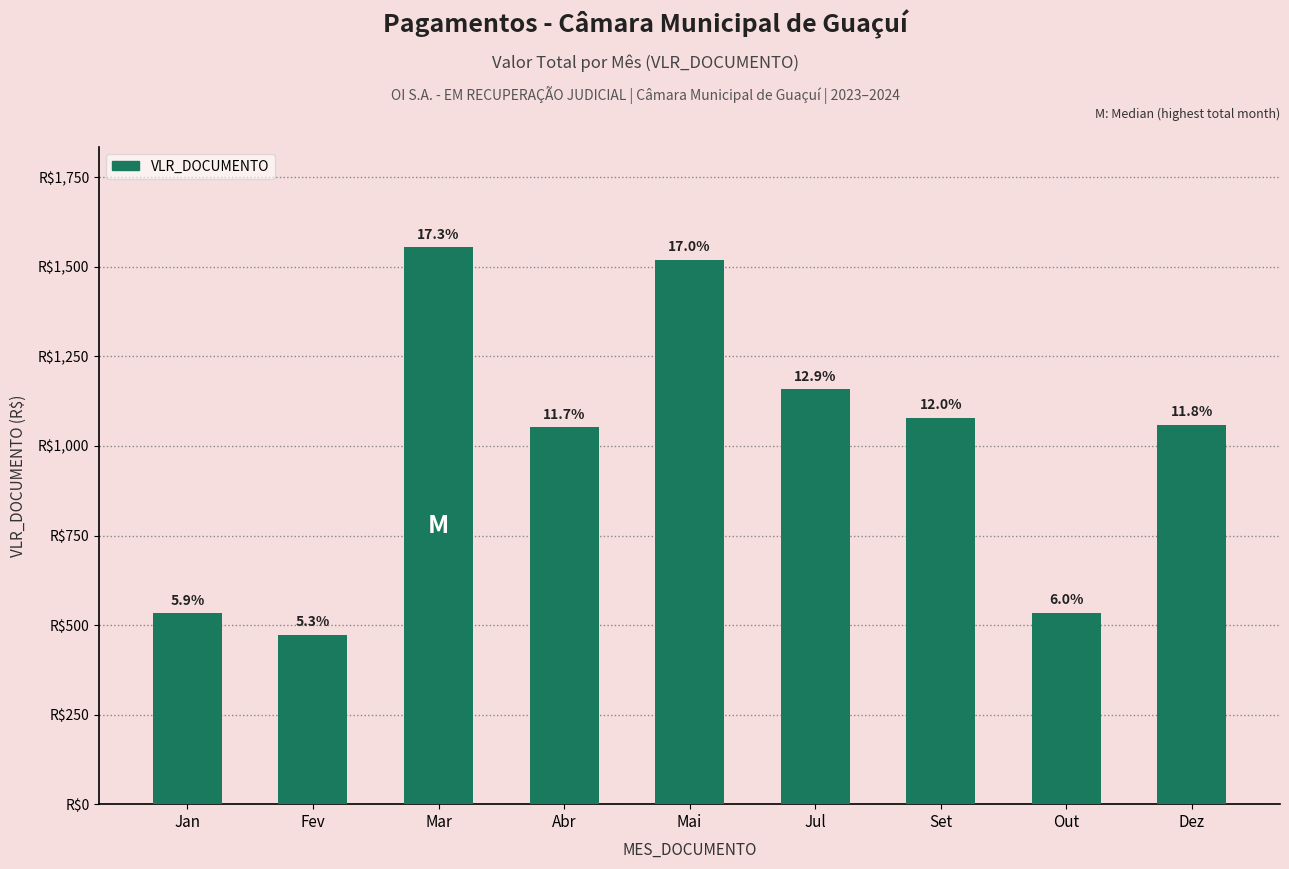

Are the bars horizontal?

No